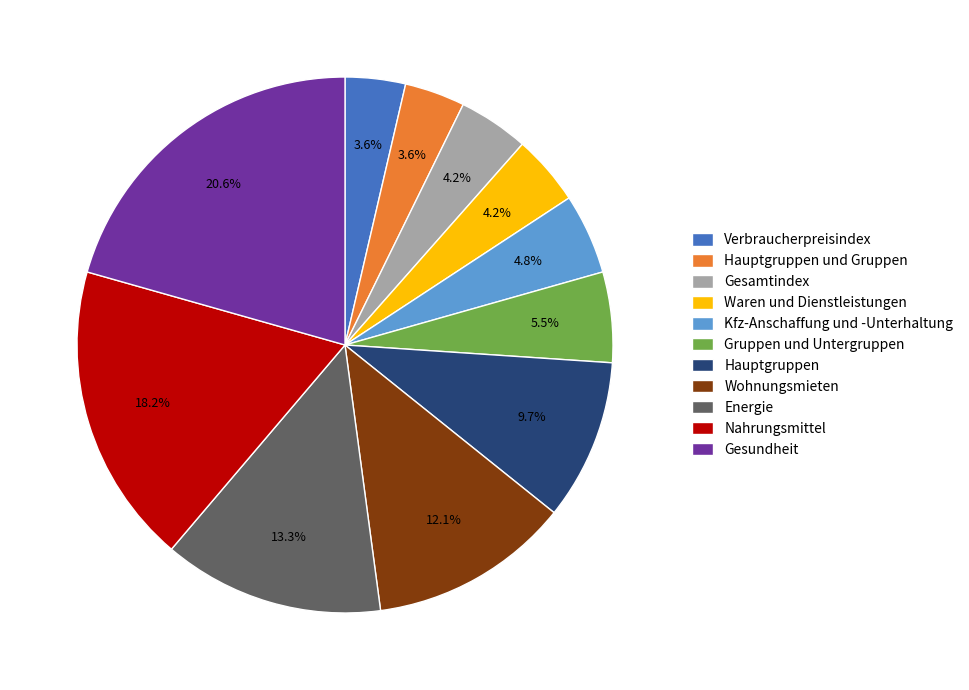

How much of the chart is everything except Verbraucherpreisindex?

96.4%